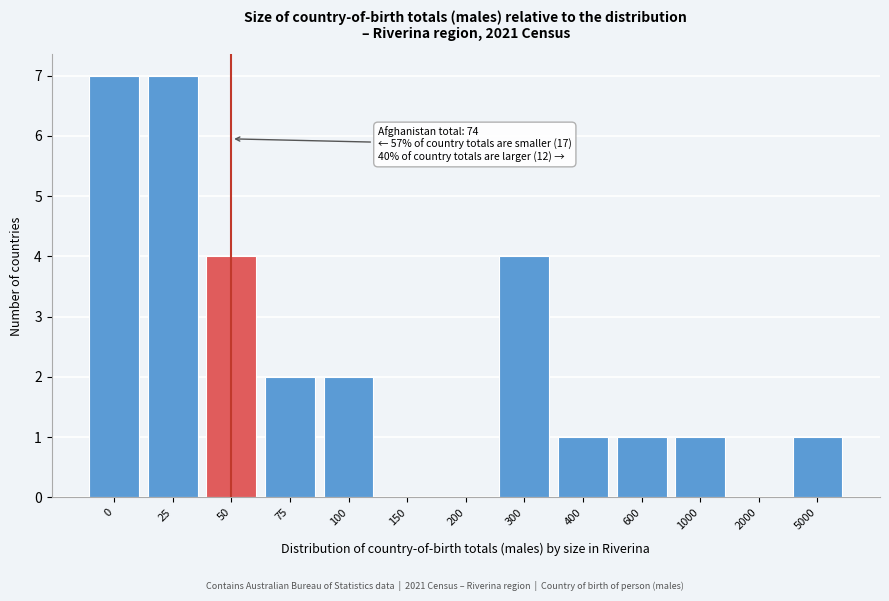

Reading left to right, list all the values displayed in this chart.

0=7	25=7	50=4	75=2	100=2	150=0	200=0	300=4	400=1	600=1	1000=1	2000=0	5000=1